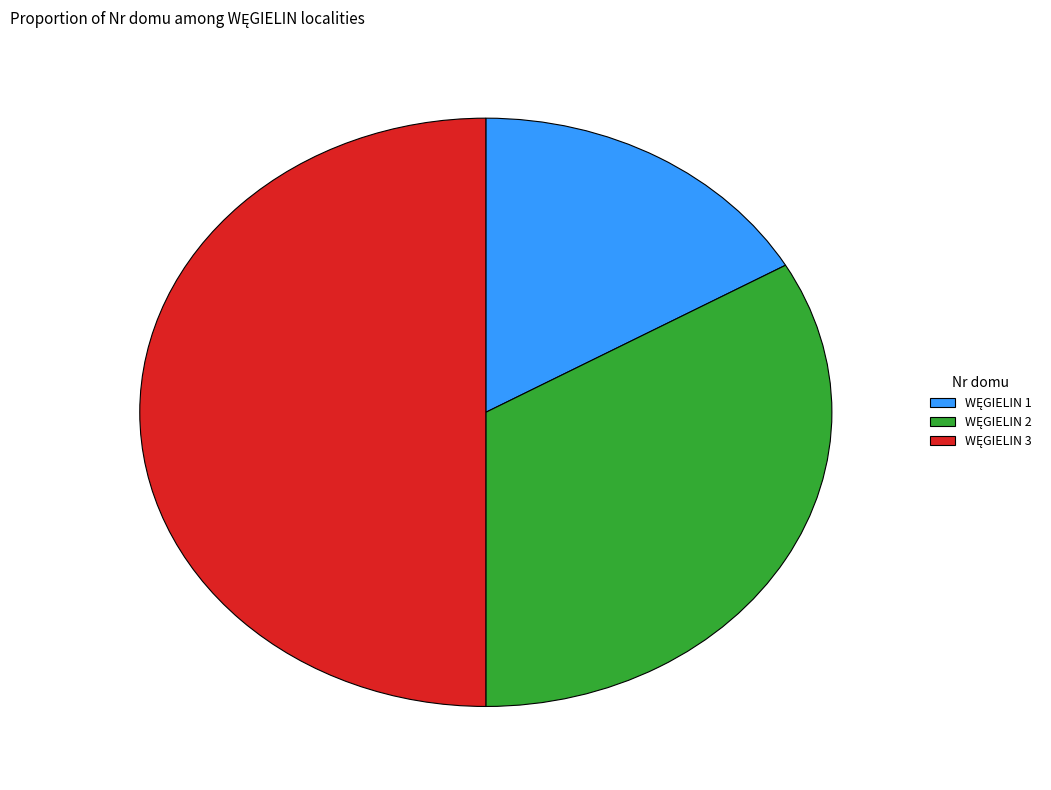

Which has a higher value, WĘGIELIN 1 or WĘGIELIN 2?

WĘGIELIN 2